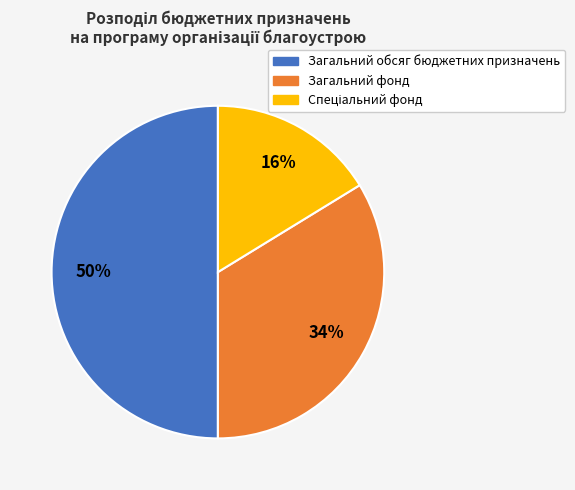

To the nearest percent, what is the difference between the largest and smallest slice percentages?

34%